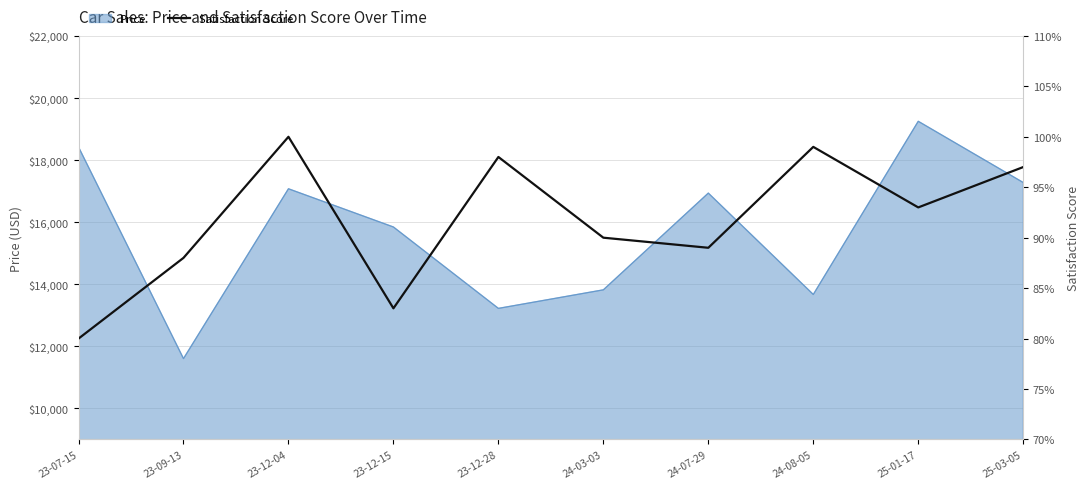

What is the greatest value displayed?

1.0